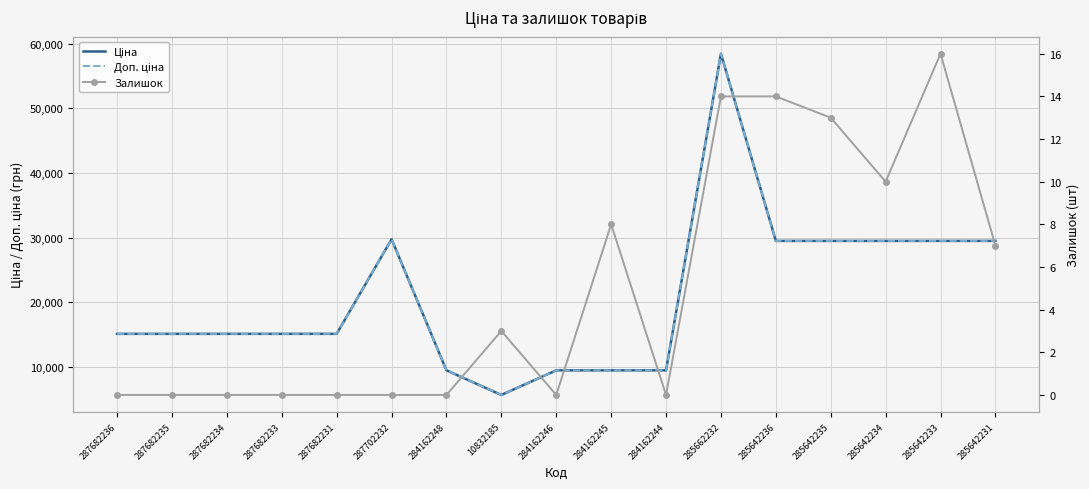

Reading left to right, what are all the values shown in this chart?

Ціна: 15120.0	15120.0	15120.0	15120.0	15120.0	29747.2	9480.1	5673.8	9480.1	9480.1	9480.1	58426.5	29491.5	29491.5	29491.5	29491.5	29491.5
Доп. ціна: 15120.0	15120.0	15120.0	15120.0	15120.0	29747.2	9480.1	5673.8	9480.1	9480.1	9480.1	58426.5	29491.5	29491.5	29491.5	29491.5	29491.5
Залишок: 0.0	0.0	0.0	0.0	0.0	0.0	0.0	3.0	0.0	8.0	0.0	14.0	14.0	13.0	10.0	16.0	7.0